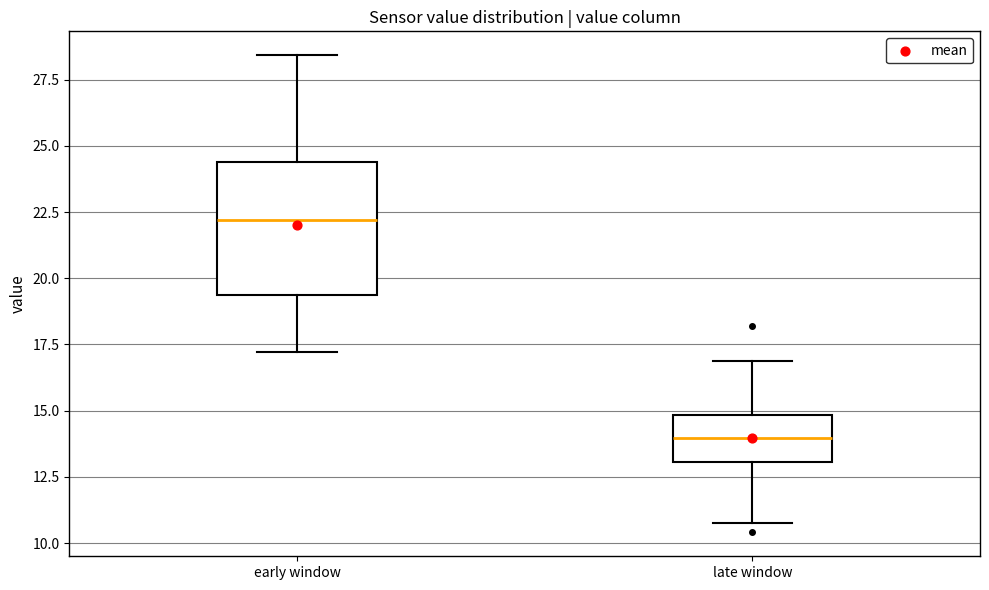

Reading left to right, read every box against the y-axis: the position of its median line, the range the box covers, and the ends of its whiskers. The values are not printed on the chart, so give them approximately, as read against the axis.

early window: median 22.0, box 19.5 to 24.5, whiskers 17.0 to 28.5
late window: median 14.0, box 13.0 to 15.0, whiskers 11.0 to 17.0